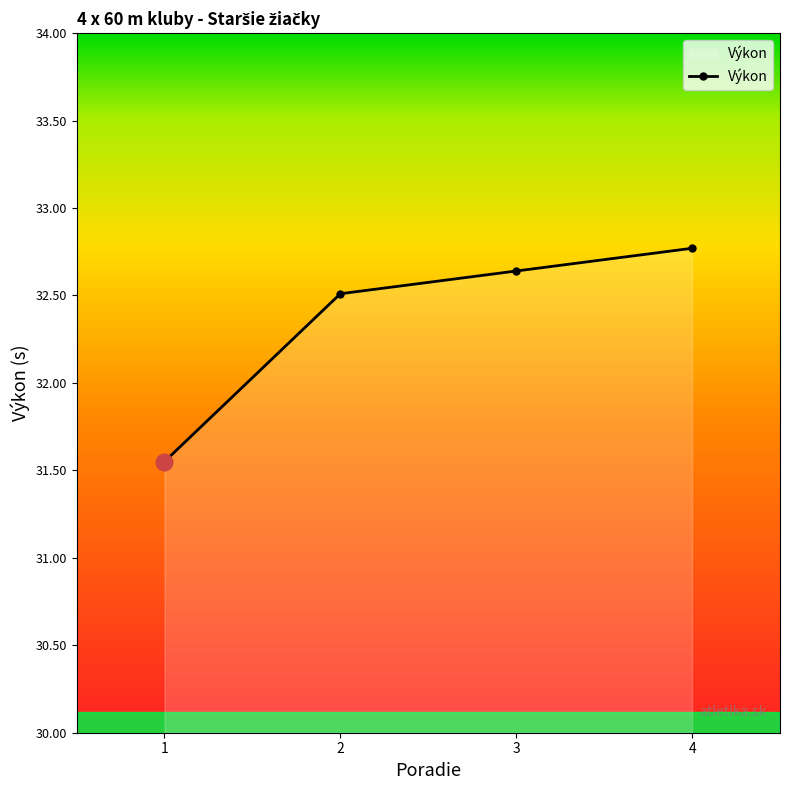

Read the value at 3.

32.6